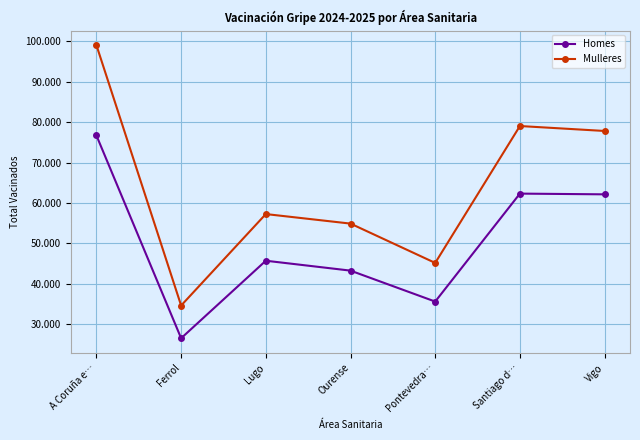

Does the chart have visible grid lines?

Yes